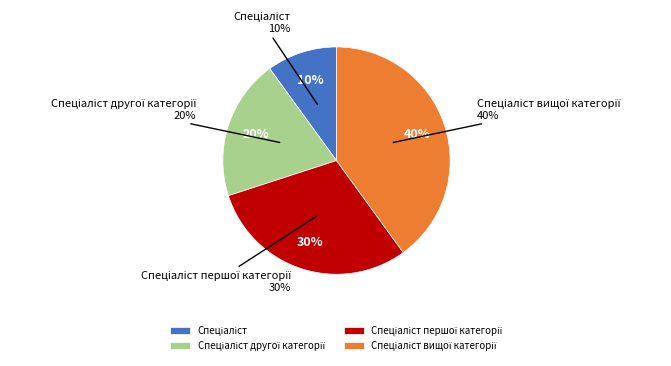

Which slice is the smallest?

Спеціаліст